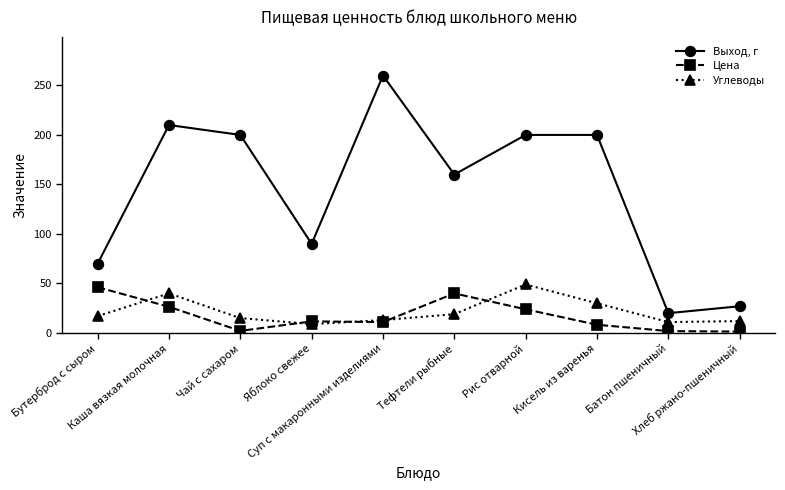

Is the value of Выход, г at Чай с сахаром greater than the value of Углеводы at Яблоко свежее?

Yes